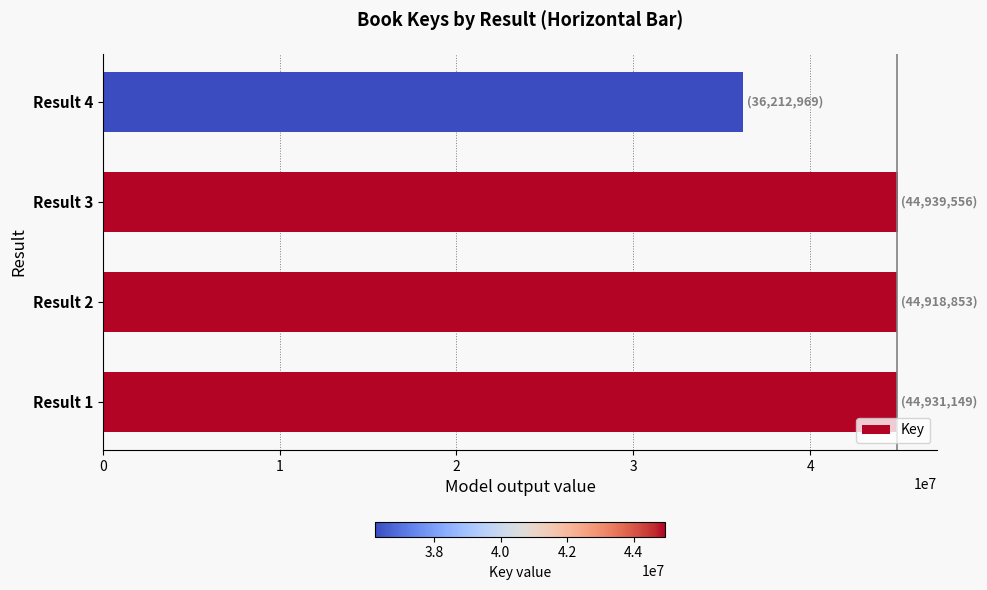

What is the smallest value displayed?

36212969